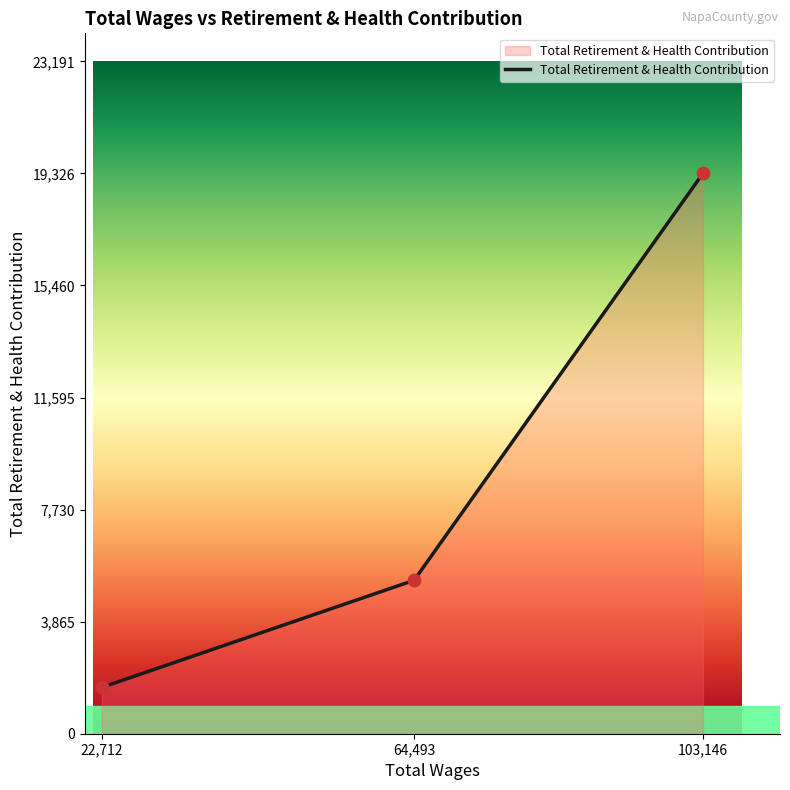

Which has a higher value, 22,712 or 64,493?

64,493